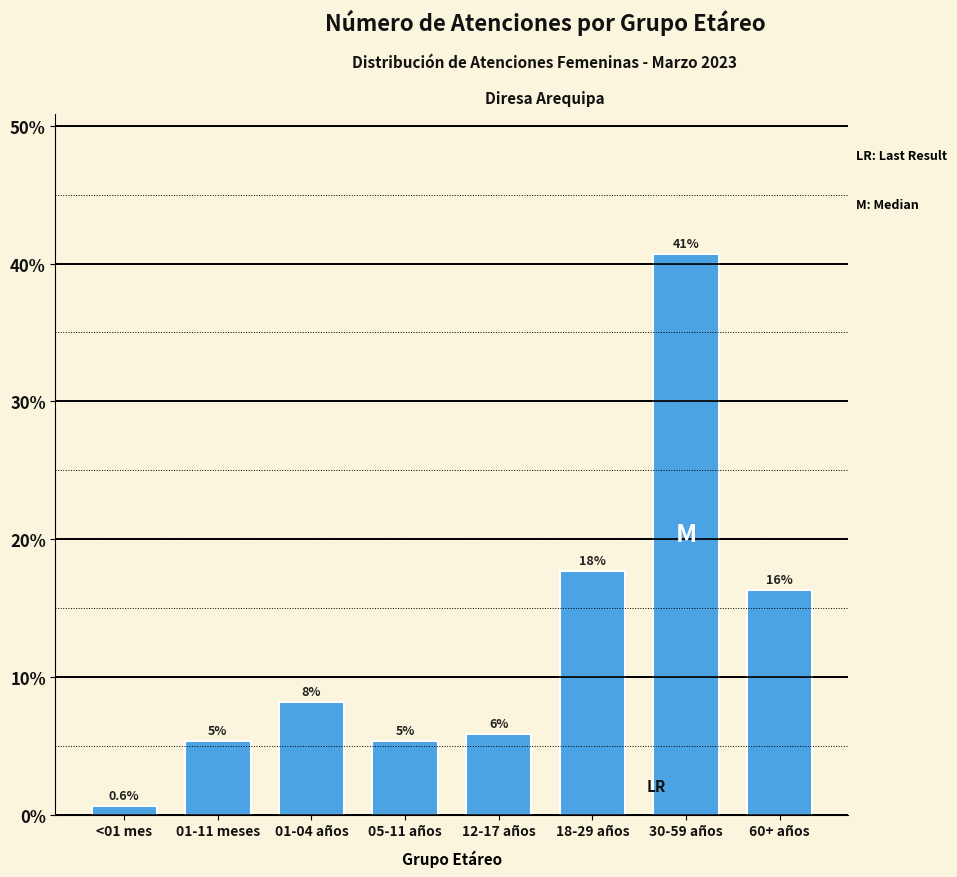

Are the bars horizontal?

No